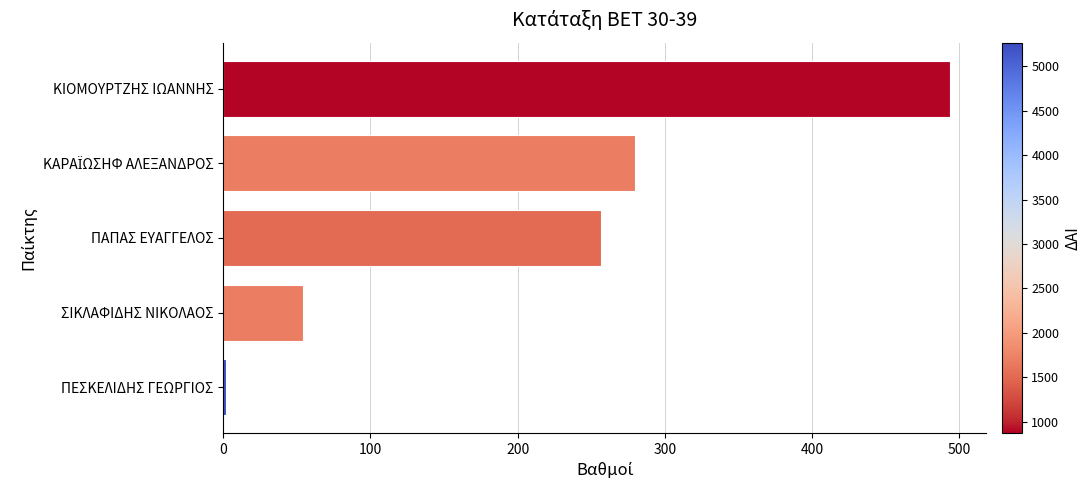

What is the sum of all values?

1085.9